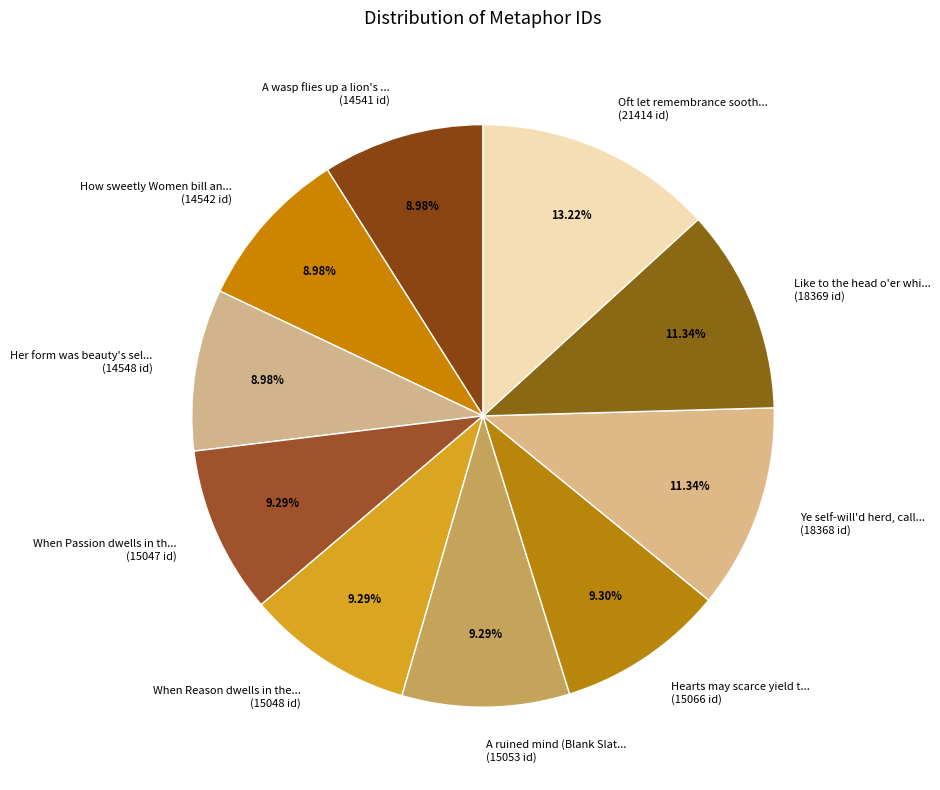

How many segments does this pie chart have?

10